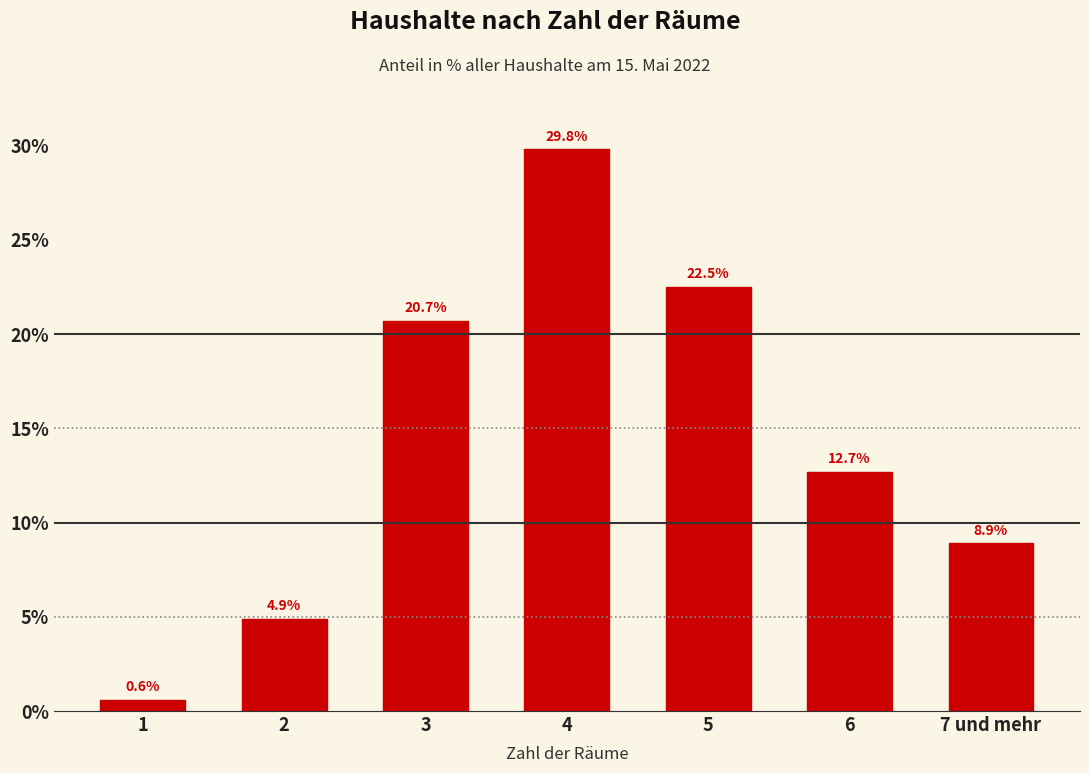

Reading left to right, list all the values displayed in this chart.

1=0.6	2=4.9	3=20.7	4=29.8	5=22.5	6=12.7	7 und mehr=8.9